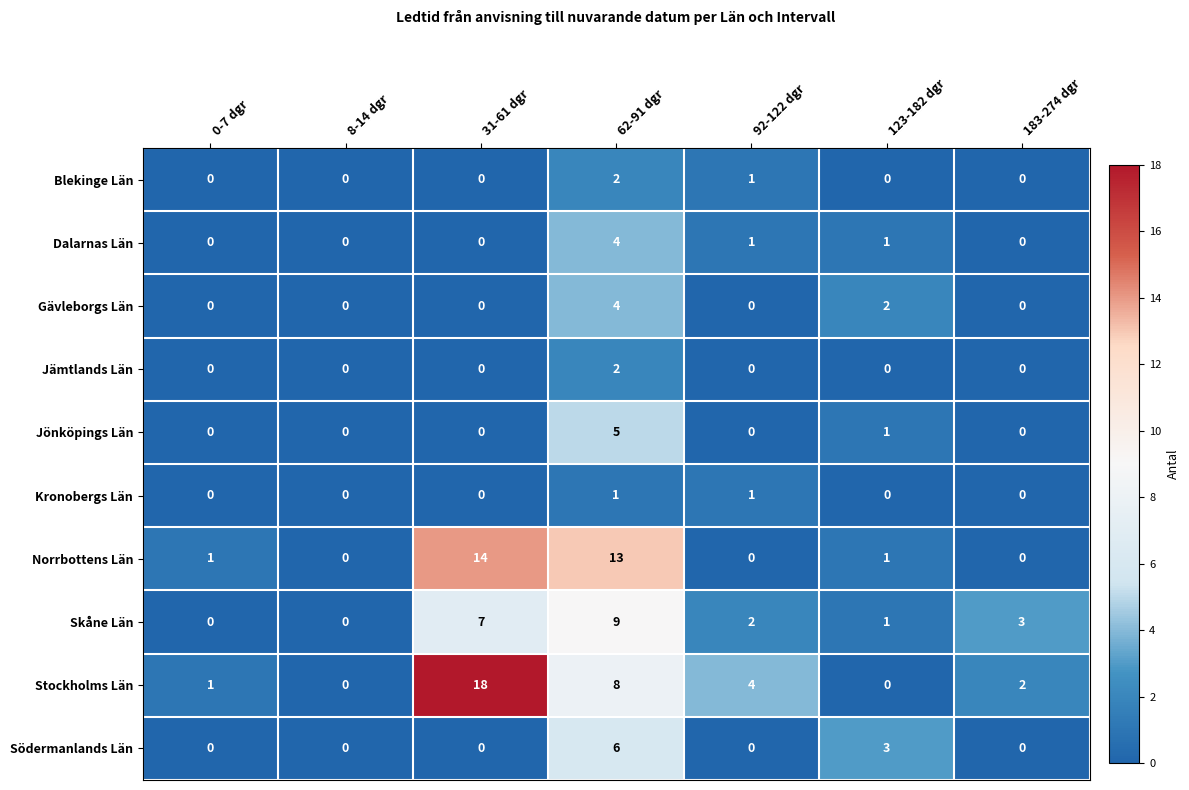

Between 31-61 dgr and 62-91 dgr, which series saw the biggest shift?

Stockholms Län